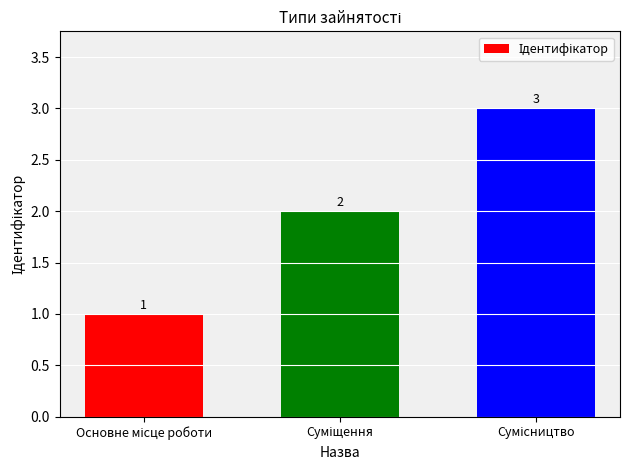

What is the greatest value displayed?

3